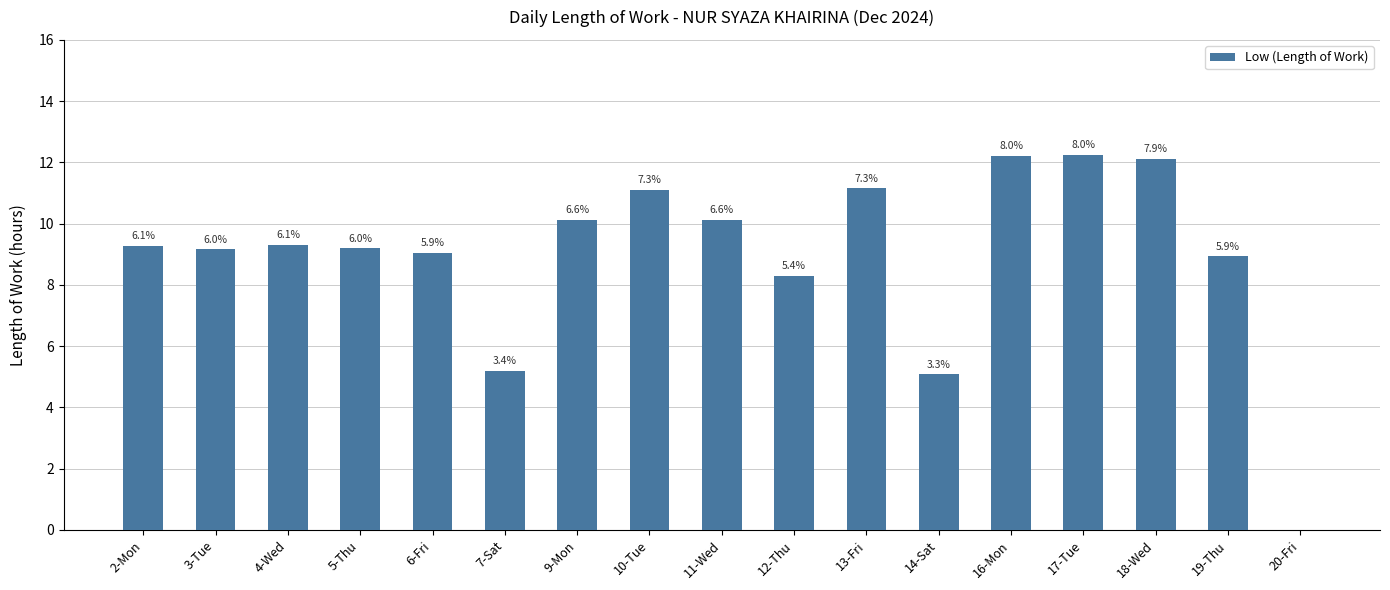

What is the sum of the values at 19-Thu and 12-Thu?

17.2